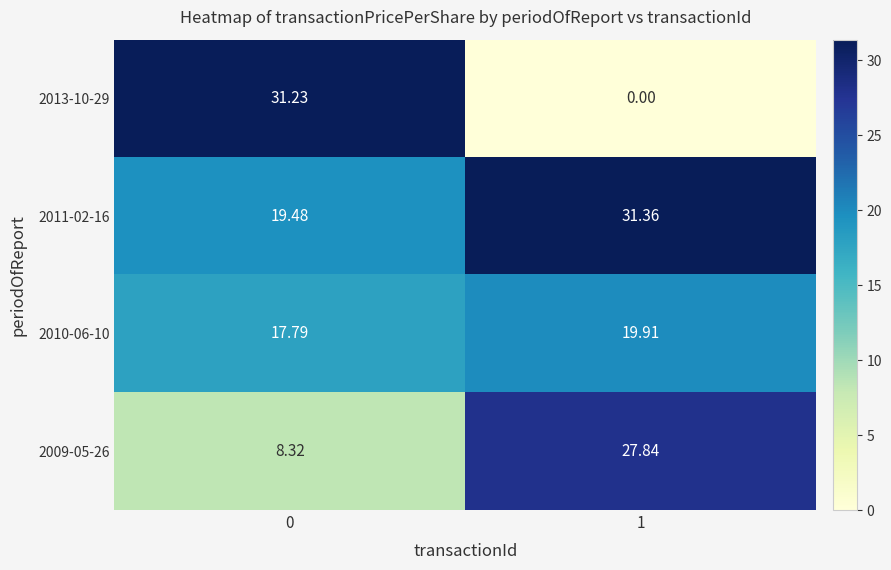

What is the total value across all series at 0?

76.8